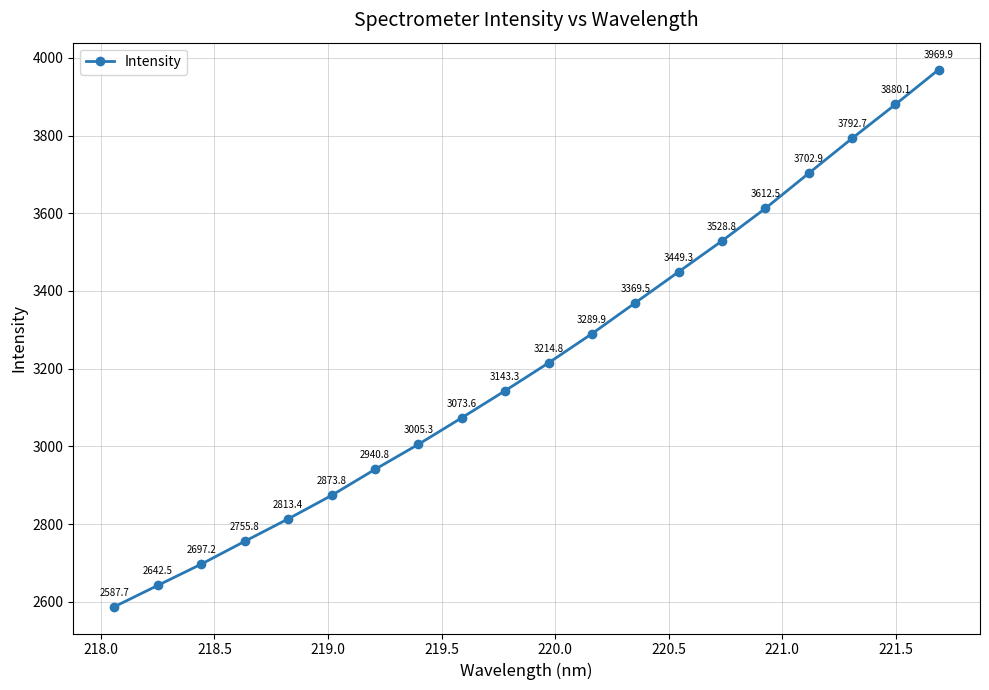

What is the smallest value displayed?

2587.7